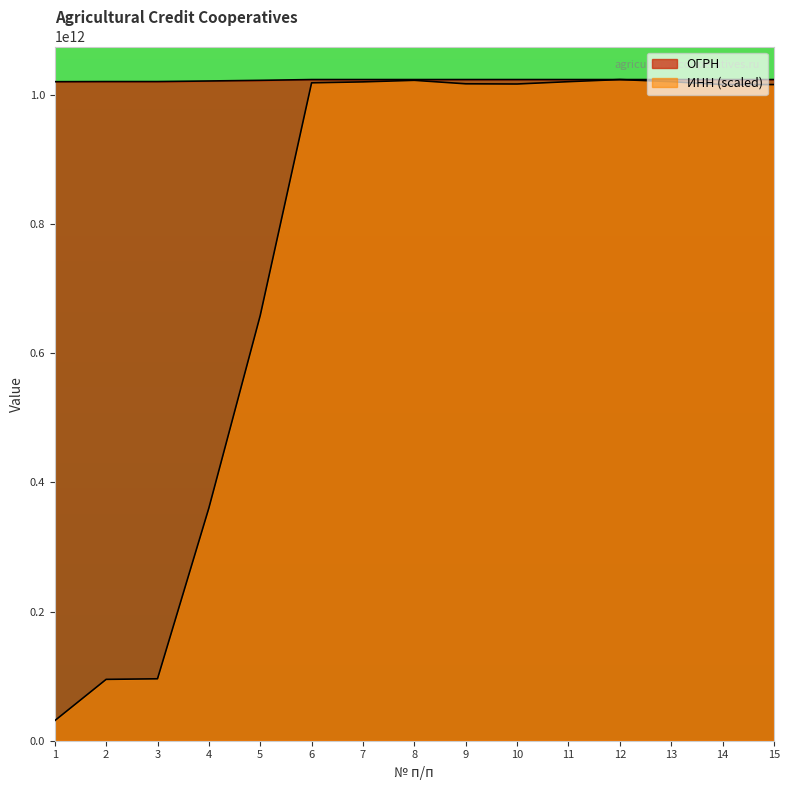

Reading left to right, extract all data points from this chart.

ОГРН: 1020100704337.0	1020300817217.0	1020300874670.0	1021201650293.0	1022200556597.0	1023404965396.0	1023405167532.0	1023405168544.0	1023405373111.0	1023405561398.0	1023405568042.0	1023405577360.0	1023405580241.0	1023405762280.0	1023405767406.0
ИНН: 31060252998.5	94967445879.7	95861199191.0	360148576518.7	658182960669.5	1018358111946.8	1019823067730.7	1022214605189.2	1016836650943.6	1016536879280.0	1020128352098.7	1023405767406.0	1020146105335.9	1015640885349.9	1015640890725.3